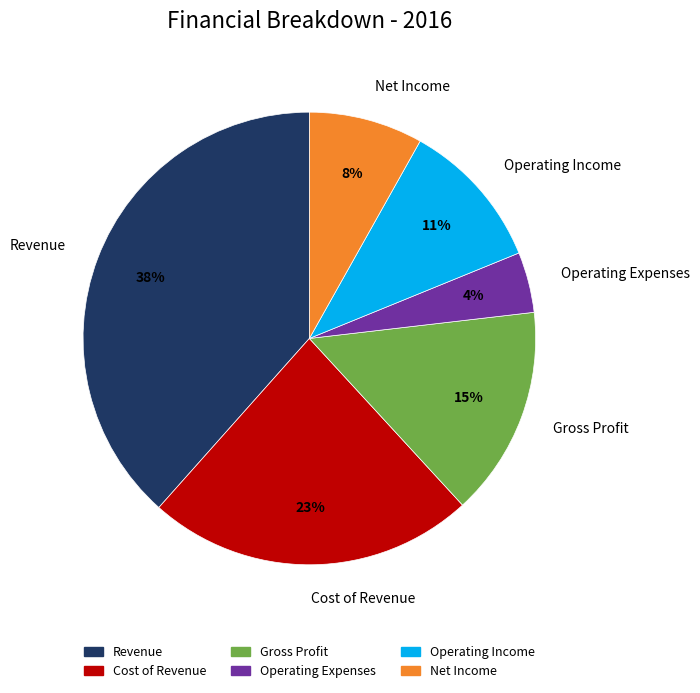

To the nearest percent, what percentage of the pie is Operating Income?

11%